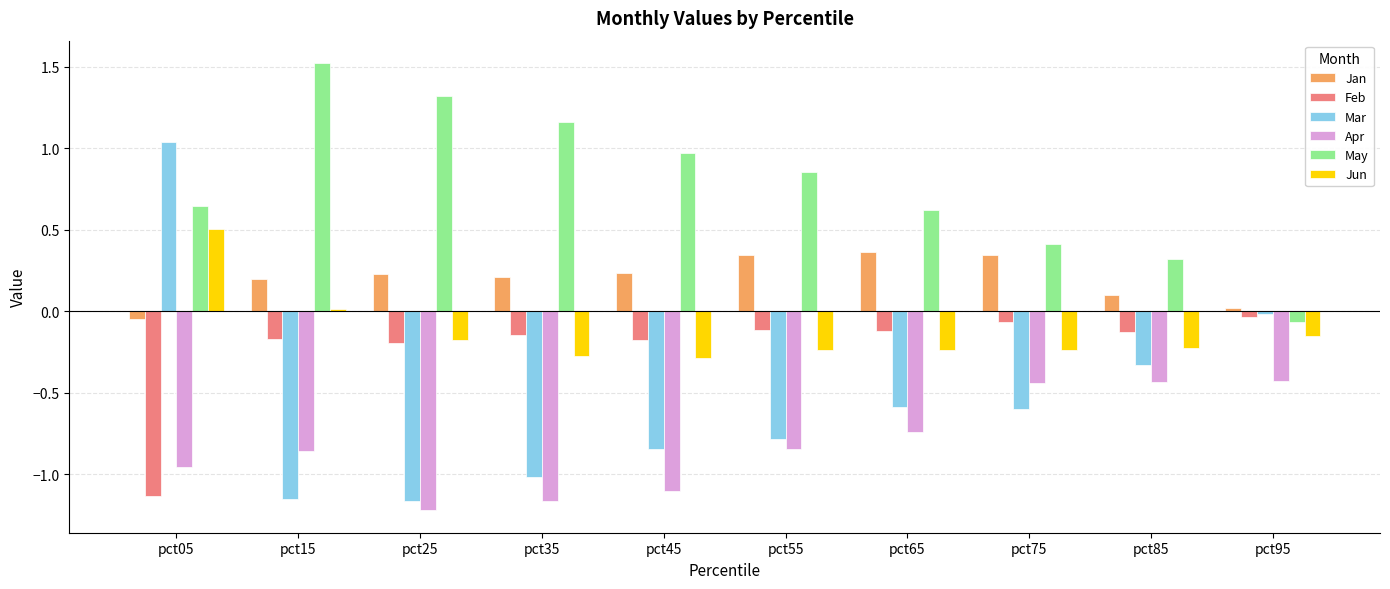

Rank the series by their maximum value, from highest to lowest.

May, Mar, Jun, Jan, Feb, Apr